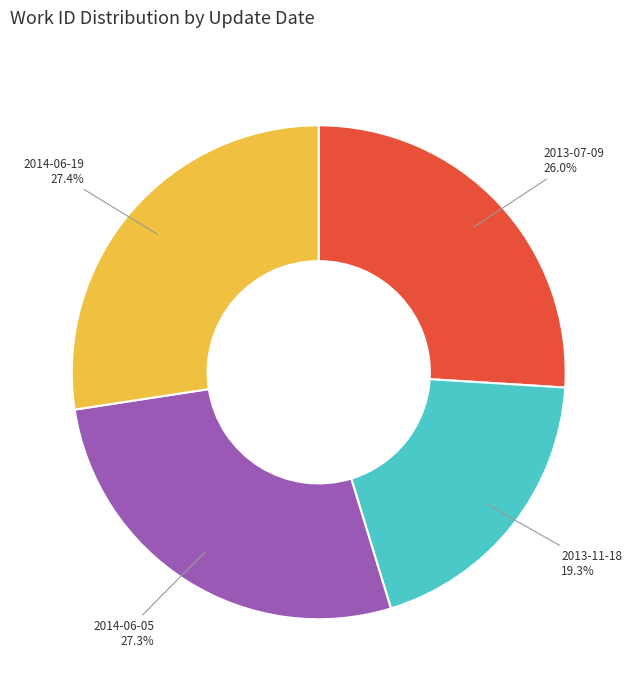

To the nearest percent, what percentage of the pie is 2013-07-09?

26%